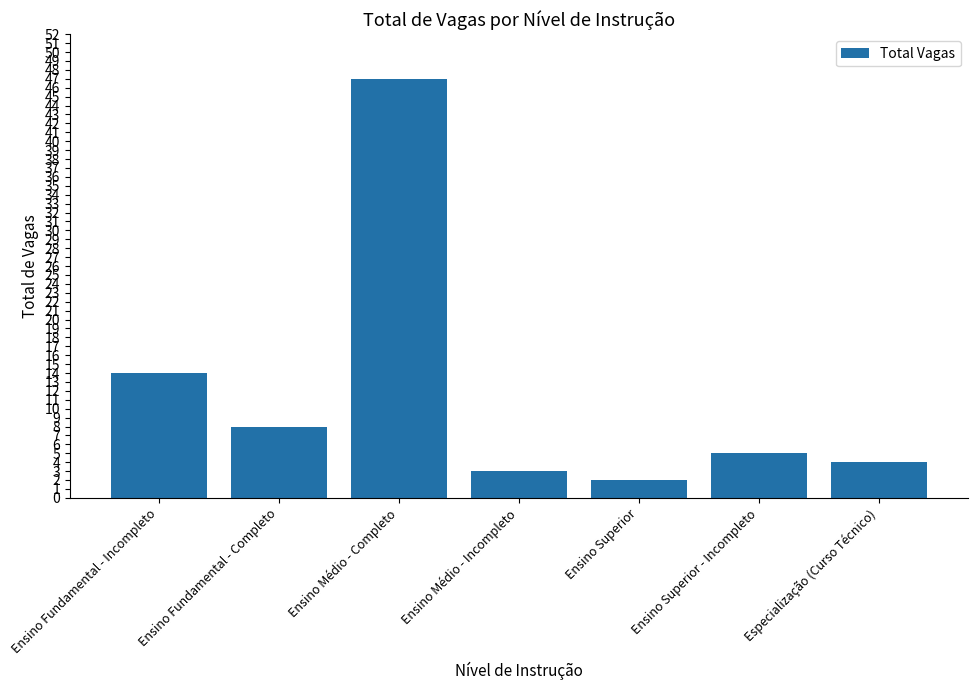

How many bars are there in total?

7